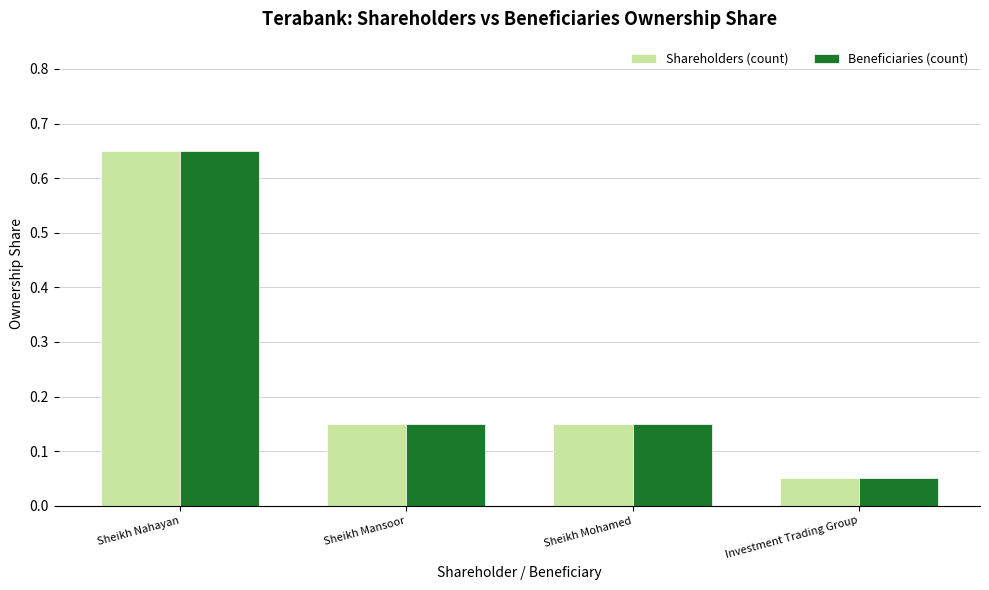

True or false: Beneficiaries (count) has a value of 0.0 at Investment Trading Group.

False